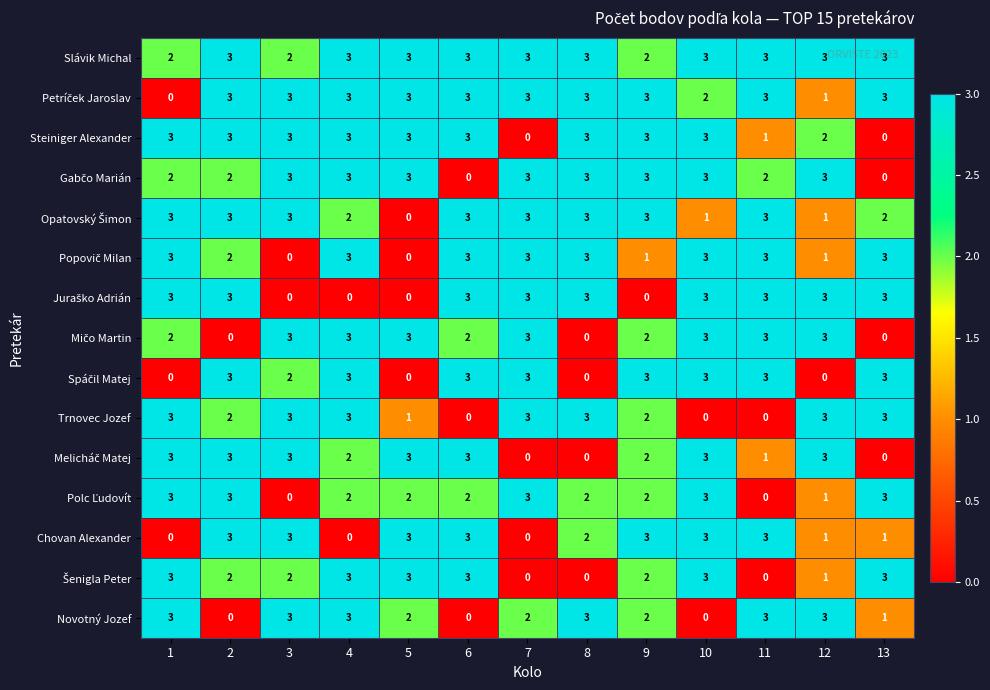

What is the greatest value displayed?

3